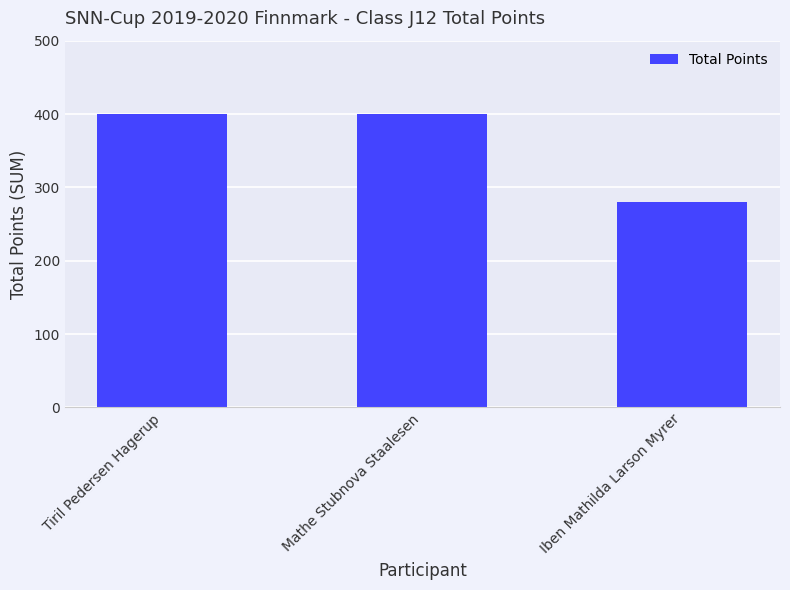

True or false: the data shows 400 at Tiril Pedersen Hagerup.

True